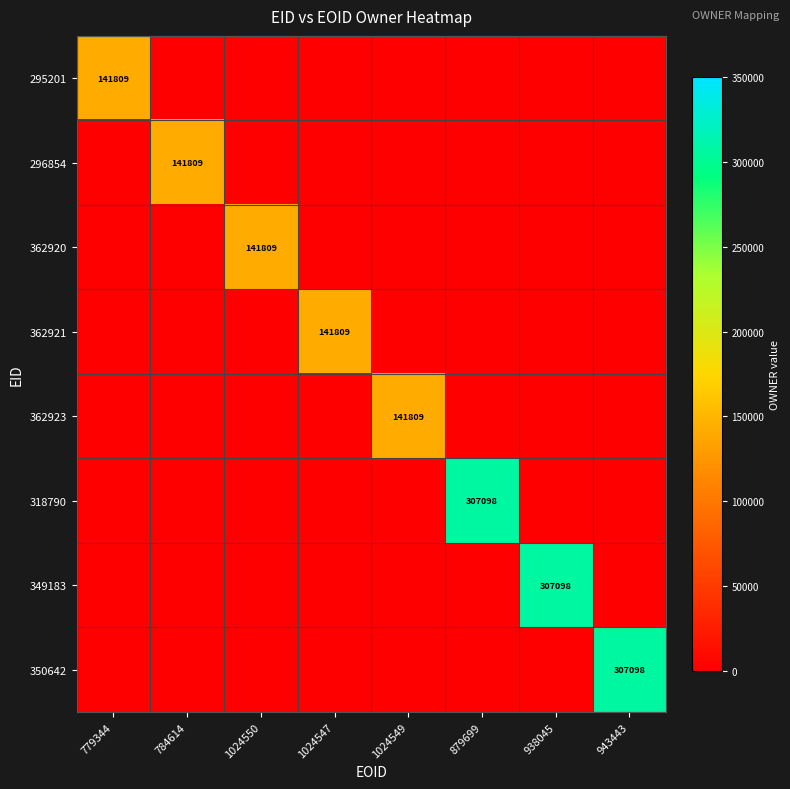

Is it true that 362920 equals 63347 at 1024550?

False